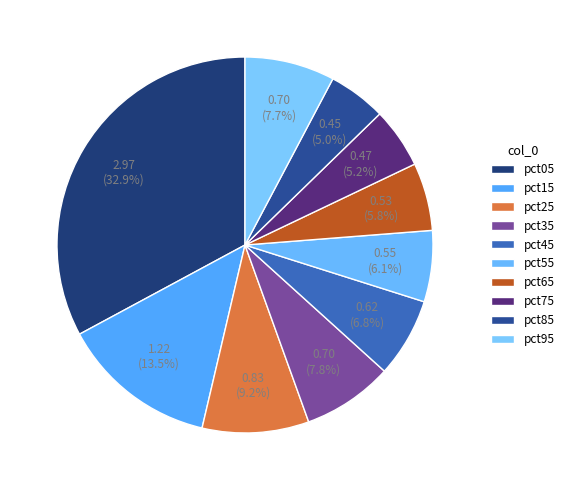

What percentage is NOT represented by pct25?

90.8%